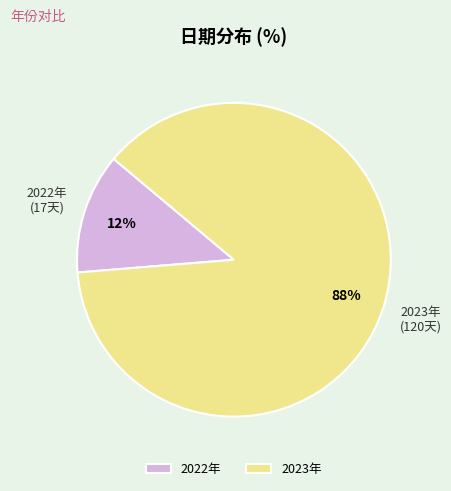

Is there any slice that represents more than half of the pie?

Yes